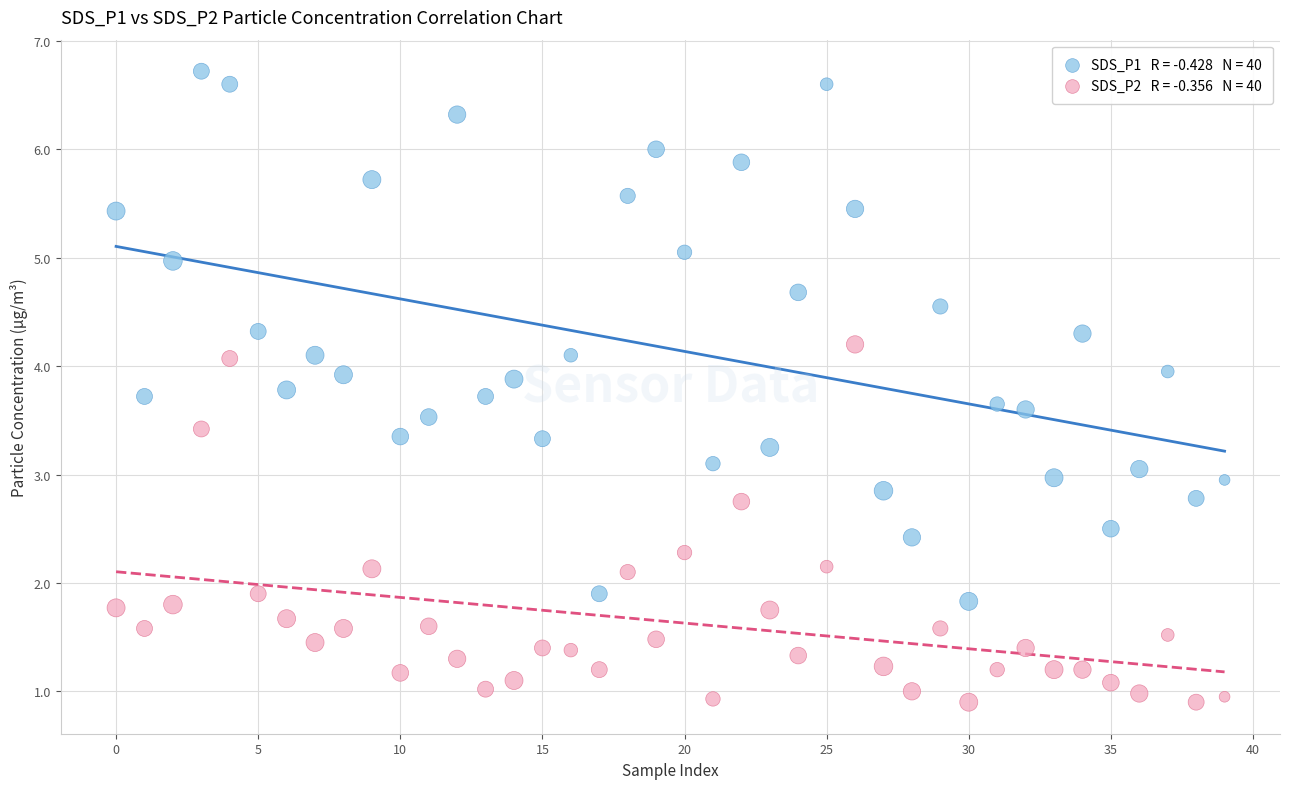

Count the number of points in this scatter plot.

80